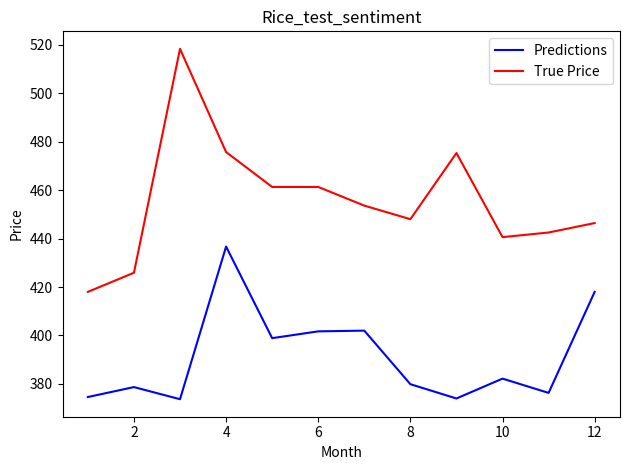

Which series has the largest range (max minus min)?

True Price